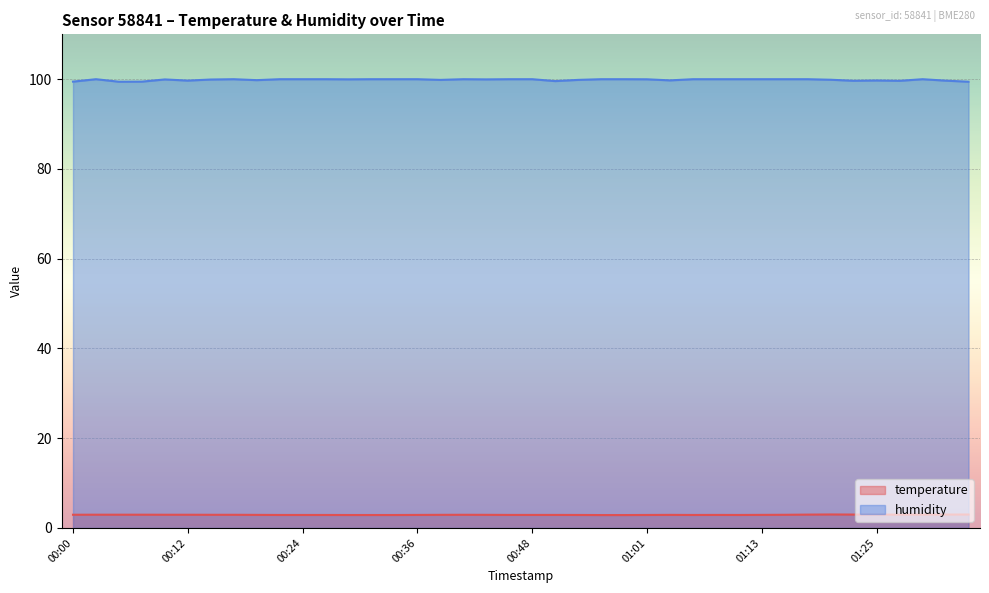

True or false: temperature and humidity cross at least once.

False